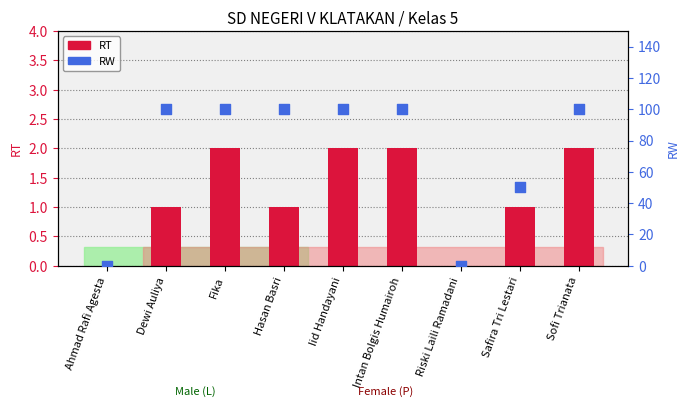

At which category is the sum across all series the highest?

Fika